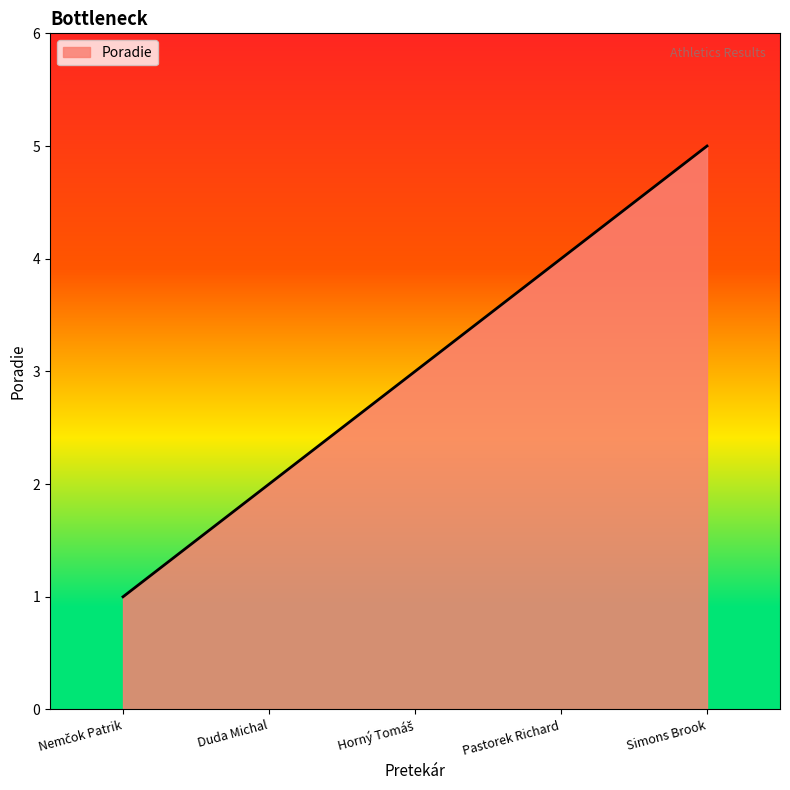

How many values are below 3?

2